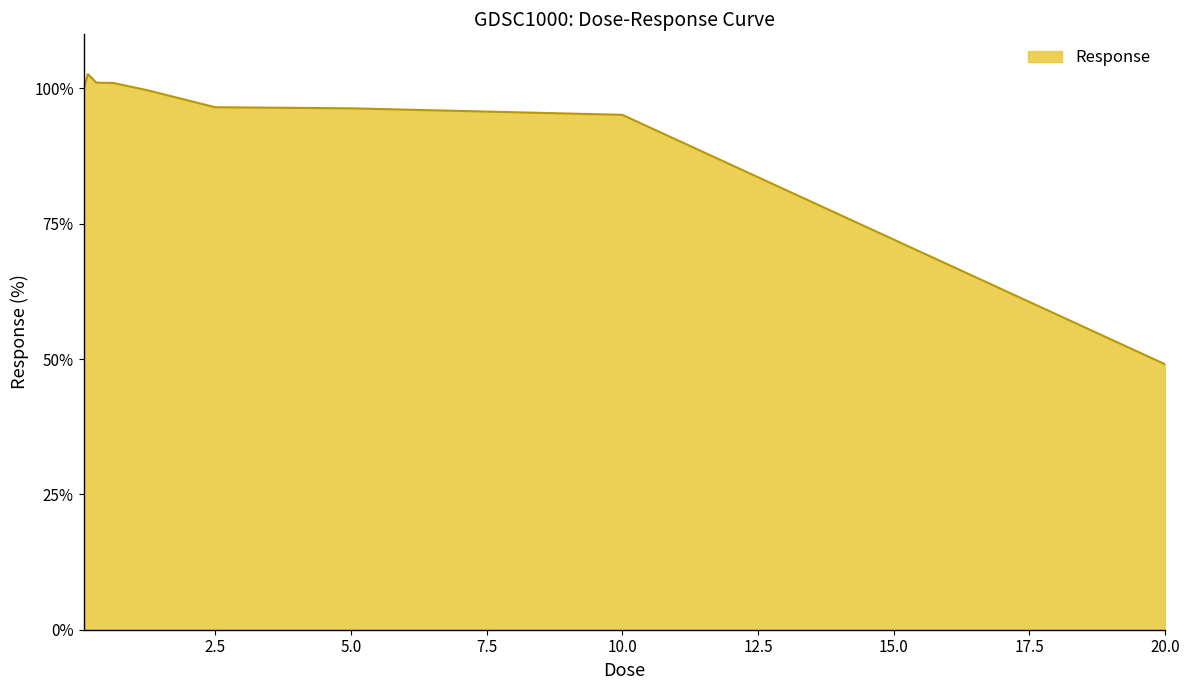

How many series are shown in this chart?

1